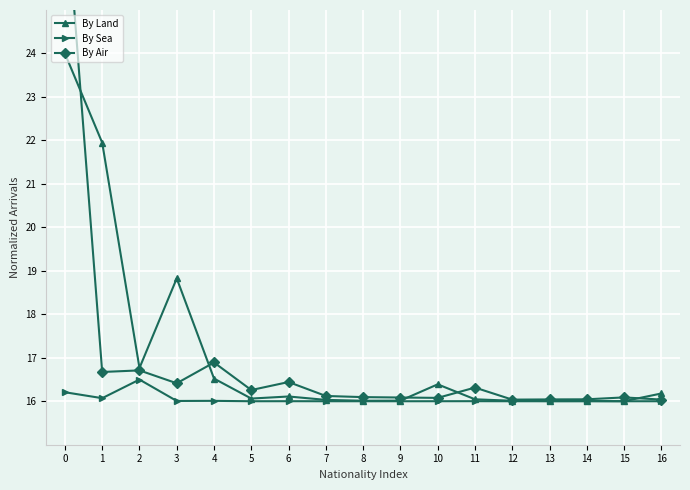

At which category does the chart reach its minimum across all series?

15